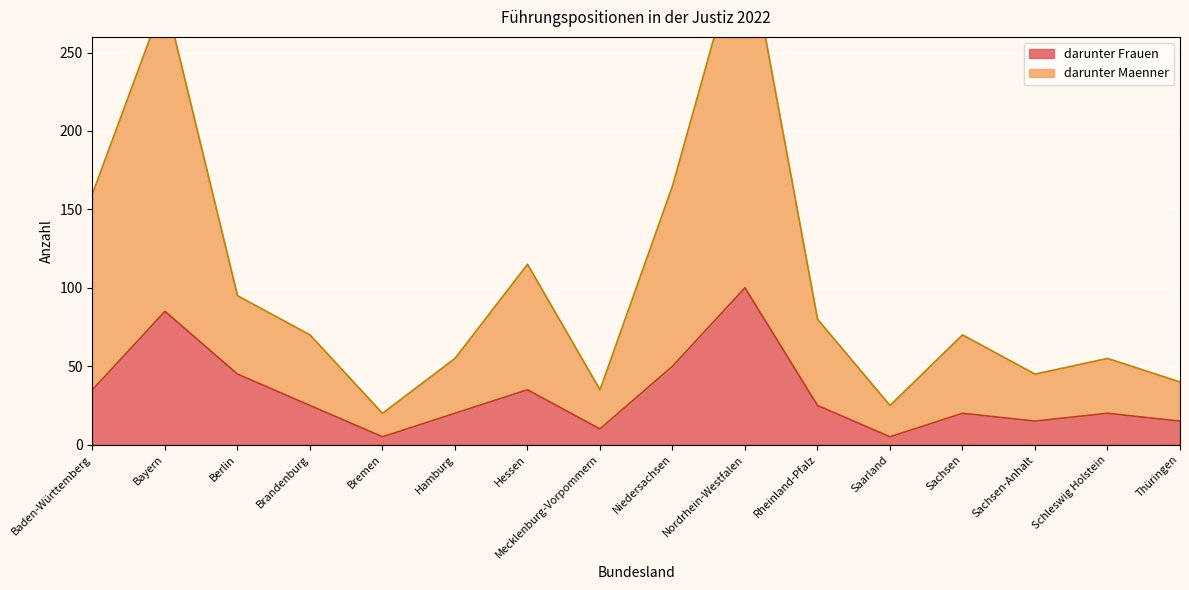

Which series has the largest range (max minus min)?

darunter Maenner